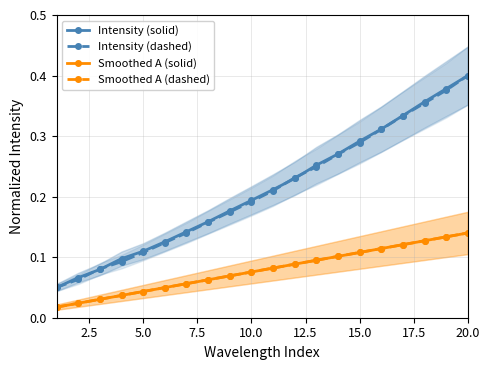

True or false: Intensity (solid) has more than 2 interior local peaks.

False